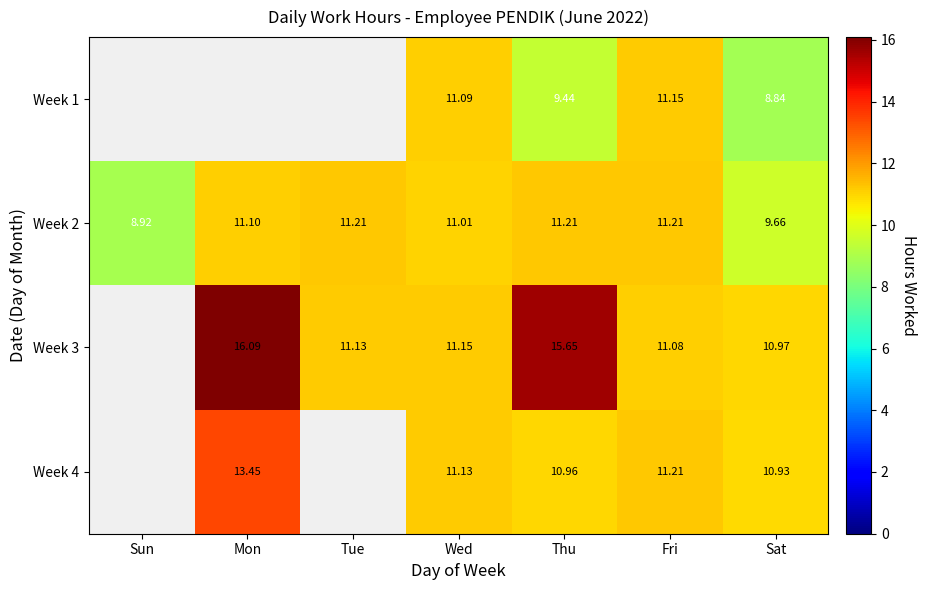

At Wed, list the series in order from largest to smallest.

Week 3, Week 4, Week 1, Week 2